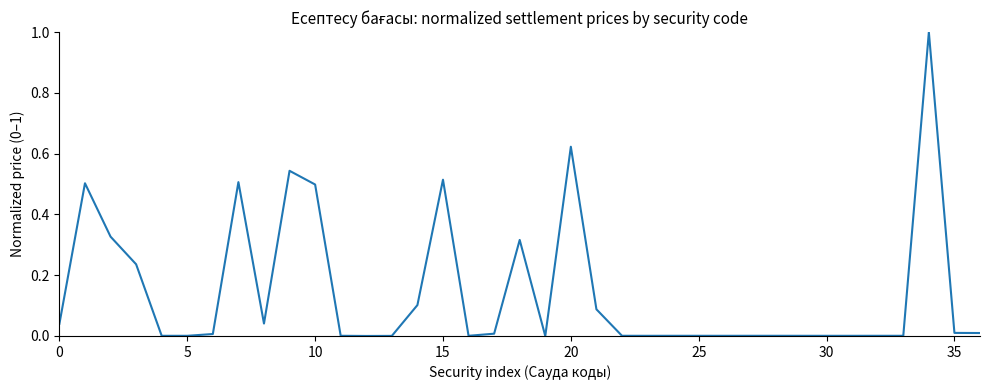

What is the greatest value displayed?

1.0